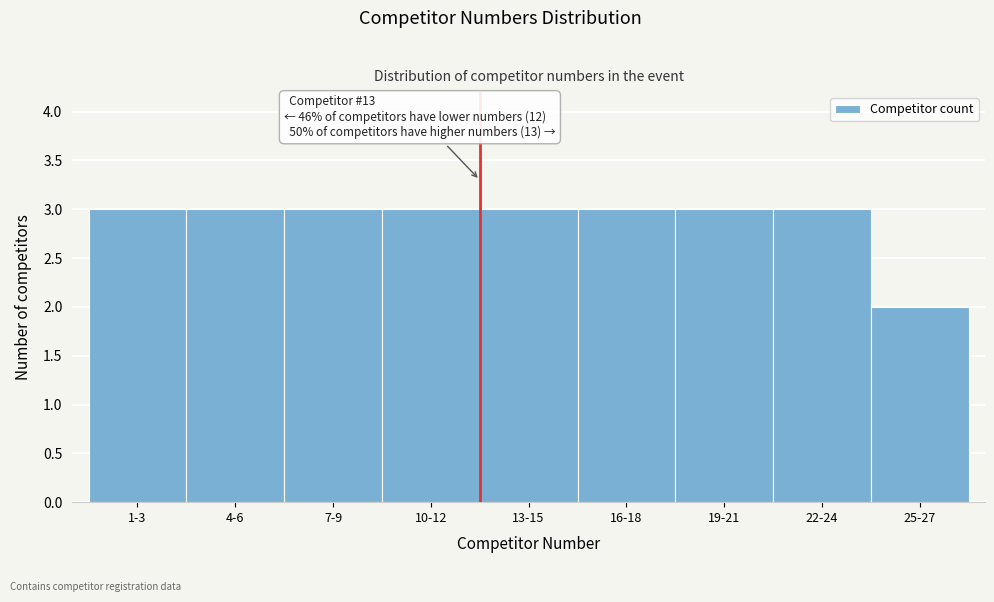

Reading left to right, transcribe all the data shown in this chart.

1-3=3	4-6=3	7-9=3	10-12=3	13-15=3	16-18=3	19-21=3	22-24=3	25-27=2